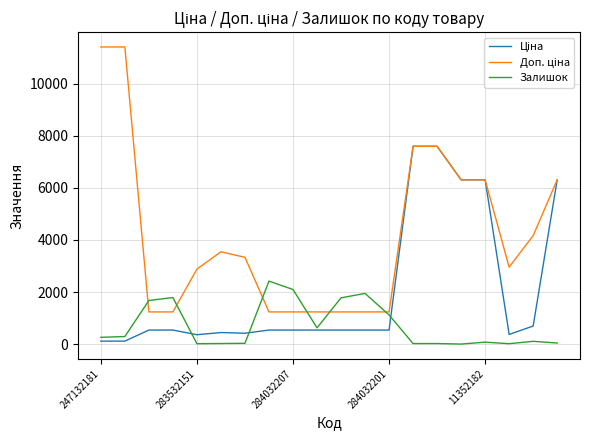

Is this an area chart (filled region under the line)?

No